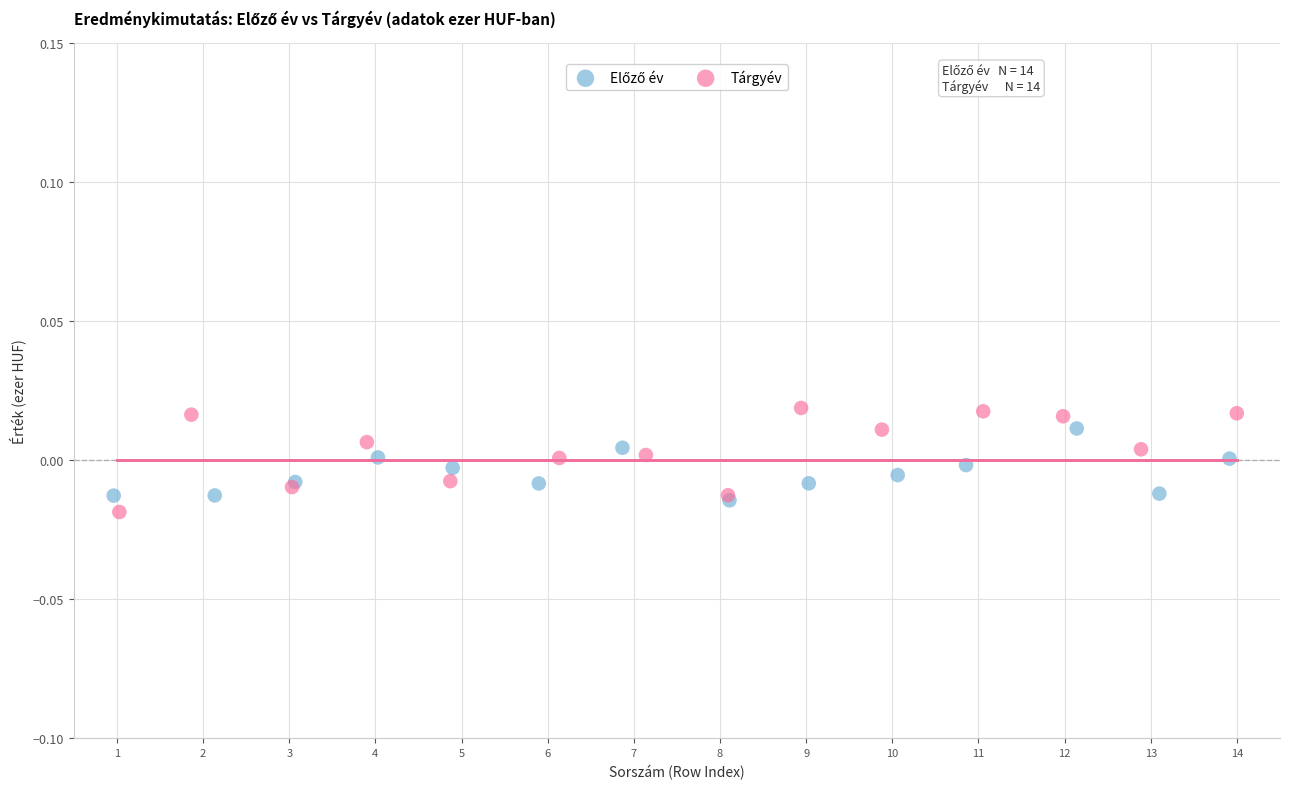

Which series has the widest spread of Y values?

Tárgyév